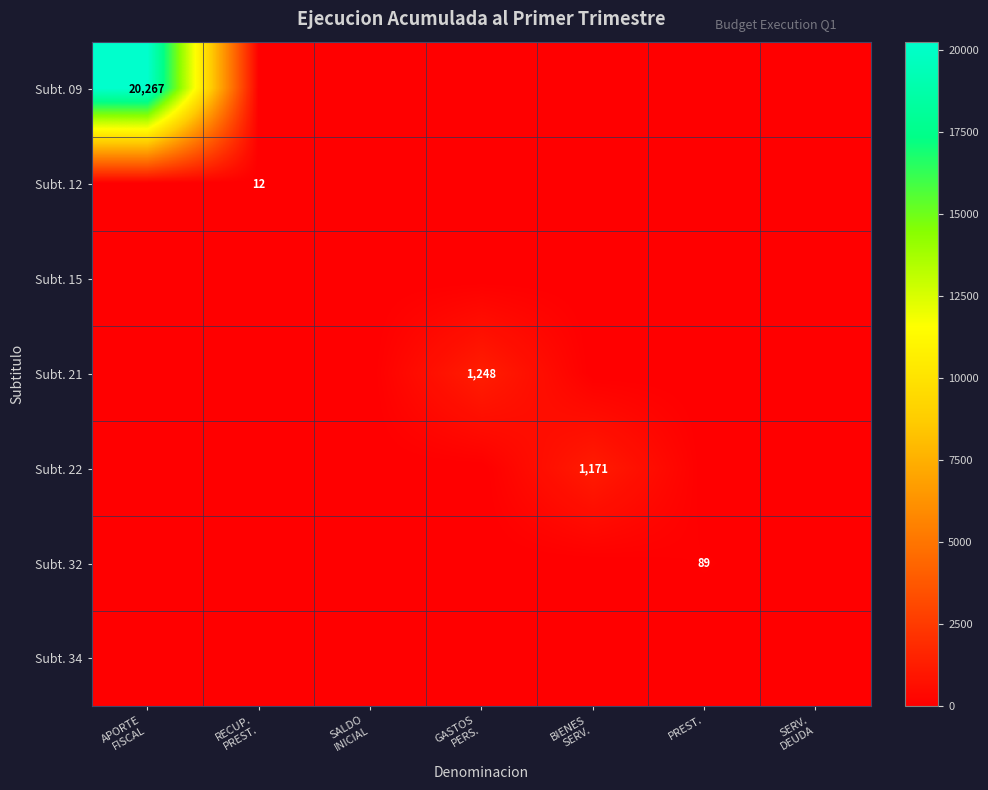

How many data points in Subt. 21 are above 0?

1